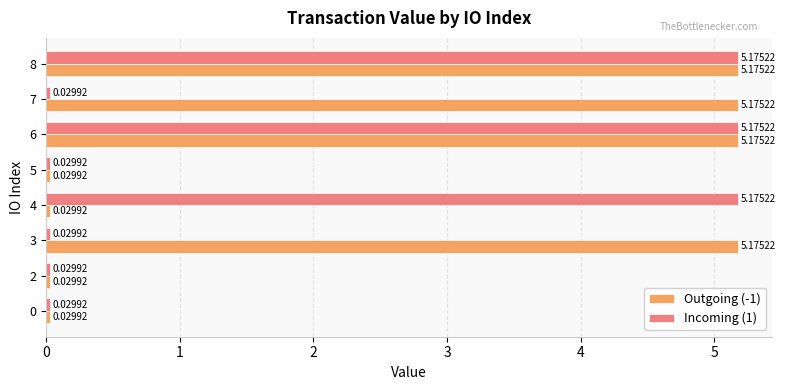

The value of Outgoing (-1) at 5 is 2.0. True or false?

False